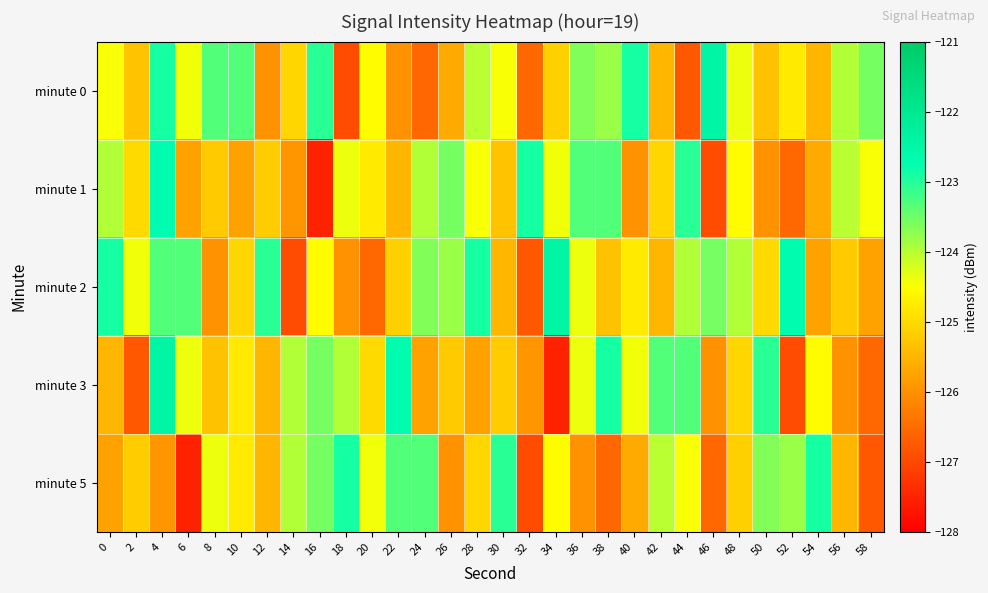

Reading right to left, what are all the values shown in this chart?

minute 0: 58=-123.5	56=-124.0	54=-125.5	52=-124.8	50=-125.3	48=-124.4	46=-122.4	44=-126.8	42=-125.5	40=-122.9	38=-123.8	36=-123.6	34=-125.1	32=-126.6	30=-124.5	28=-124.0	26=-125.7	24=-126.6	22=-126.0	20=-124.6	18=-127.0	16=-123.0	14=-125.1	12=-126.0	10=-123.3	8=-123.3	6=-124.4	4=-122.9	2=-125.3	0=-124.5
minute 1: 58=-124.5	56=-124.0	54=-125.7	52=-126.6	50=-126.0	48=-124.6	46=-127.0	44=-123.0	42=-125.1	40=-126.0	38=-123.3	36=-123.3	34=-124.4	32=-122.9	30=-125.3	28=-124.5	26=-123.5	24=-124.0	22=-125.5	20=-124.8	18=-124.4	16=-127.5	14=-125.9	12=-125.2	10=-125.8	8=-125.2	6=-125.8	4=-122.7	2=-125.0	0=-124.0
minute 2: 58=-125.8	56=-125.2	54=-125.8	52=-122.7	50=-125.0	48=-124.0	46=-123.5	44=-124.0	42=-125.5	40=-124.8	38=-125.3	36=-124.4	34=-122.4	32=-126.8	30=-125.5	28=-122.9	26=-123.8	24=-123.6	22=-125.1	20=-126.6	18=-126.0	16=-124.6	14=-127.0	12=-123.0	10=-125.1	8=-126.0	6=-123.3	4=-123.3	2=-124.4	0=-122.9
minute 3: 58=-126.6	56=-126.0	54=-124.6	52=-127.0	50=-123.0	48=-125.1	46=-126.0	44=-123.3	42=-123.3	40=-124.4	38=-122.9	36=-124.4	34=-127.5	32=-125.9	30=-125.2	28=-125.8	26=-125.2	24=-125.8	22=-122.7	20=-125.0	18=-124.0	16=-123.5	14=-124.0	12=-125.5	10=-124.8	8=-125.3	6=-124.4	4=-122.4	2=-126.8	0=-125.5
minute 5: 58=-126.8	56=-125.5	54=-122.9	52=-123.8	50=-123.6	48=-125.1	46=-126.6	44=-124.5	42=-124.0	40=-125.7	38=-126.6	36=-126.0	34=-124.6	32=-127.0	30=-123.0	28=-125.1	26=-126.0	24=-123.3	22=-123.3	20=-124.4	18=-122.9	16=-123.5	14=-124.0	12=-125.5	10=-124.8	8=-124.4	6=-127.5	4=-125.9	2=-125.2	0=-125.8